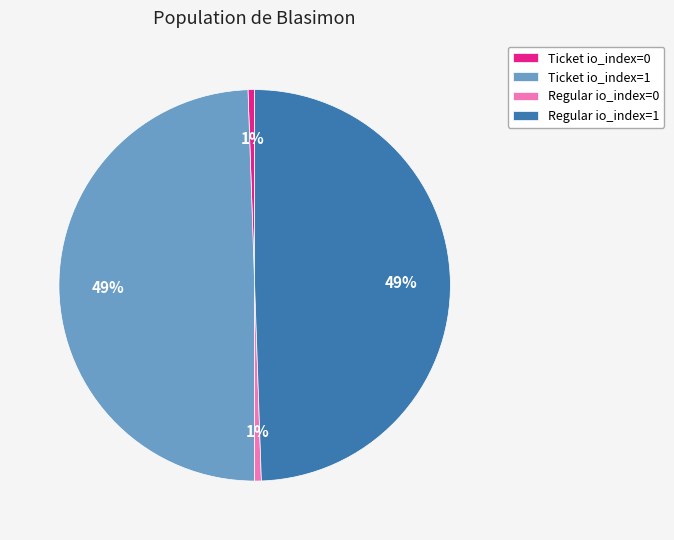

To the nearest percent, what is the average slice percentage?

25%